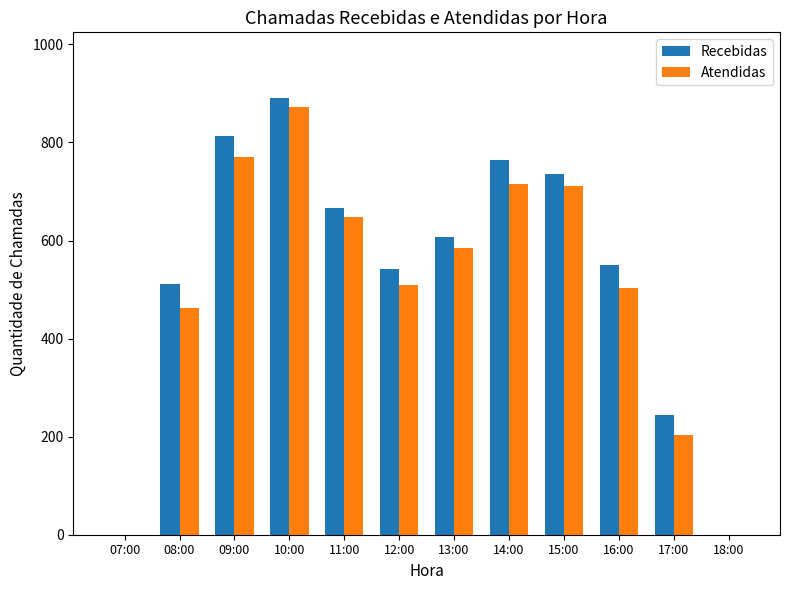

At which category is the sum across all series the highest?

10:00